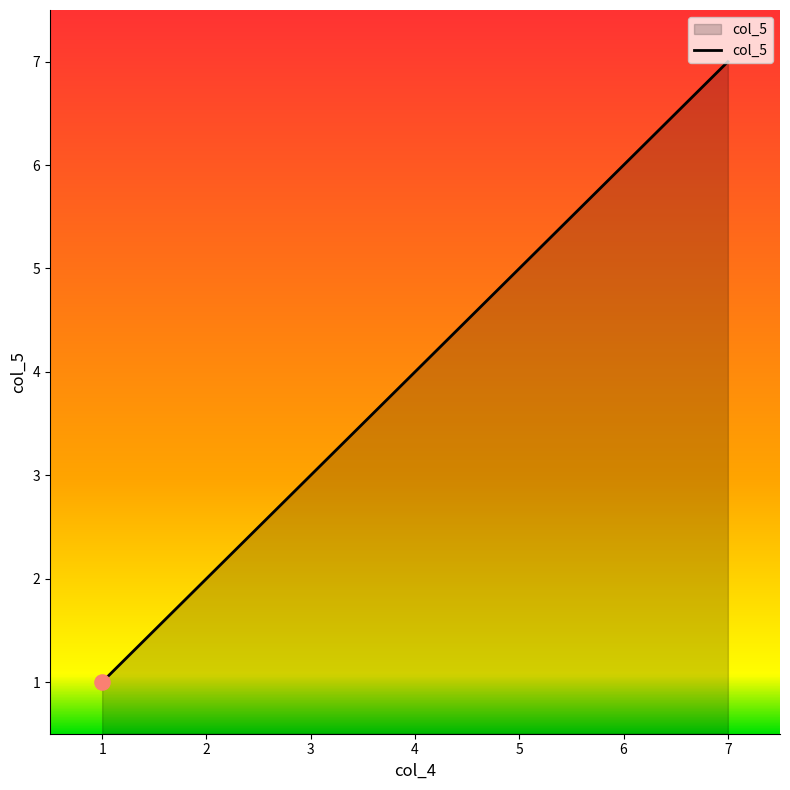

What is the change in value from 6 to 7?

+1